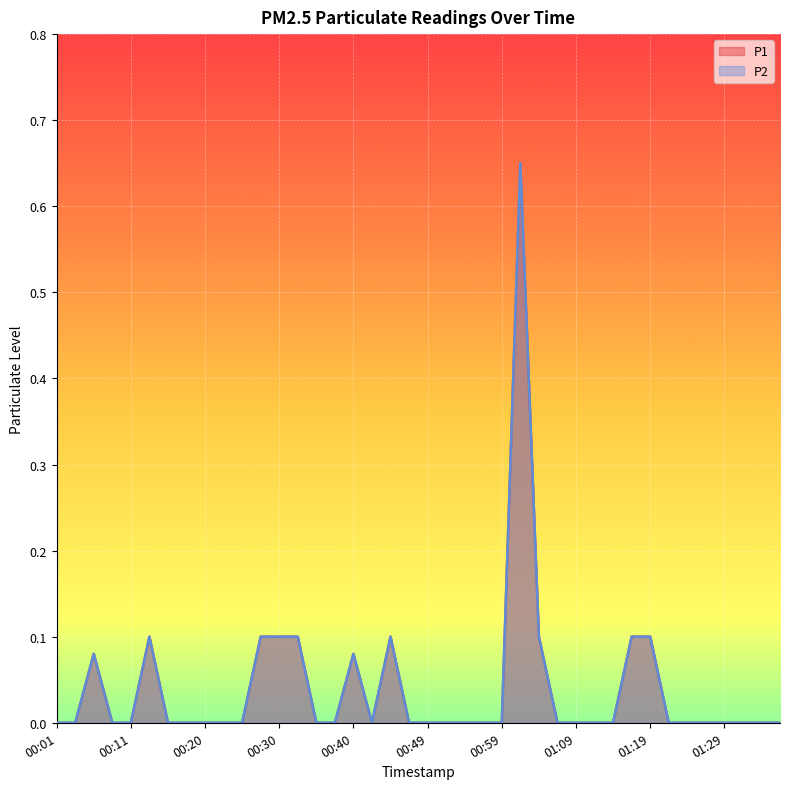

What position from the right is 00:01?

40